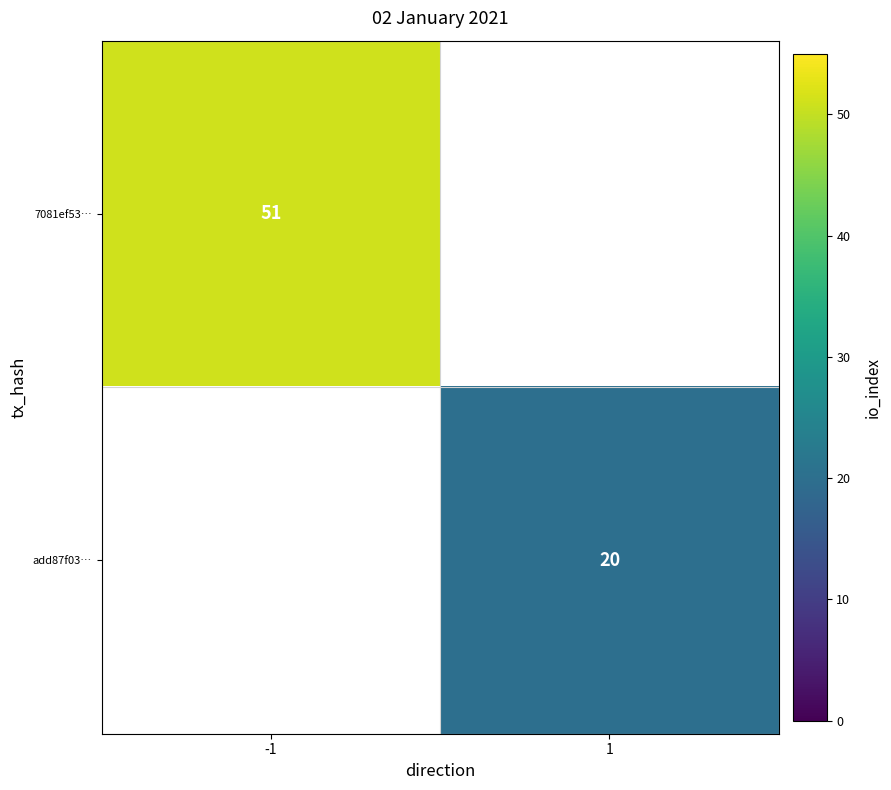

The 7081ef53… series shows 51 at -1. True or false?

True